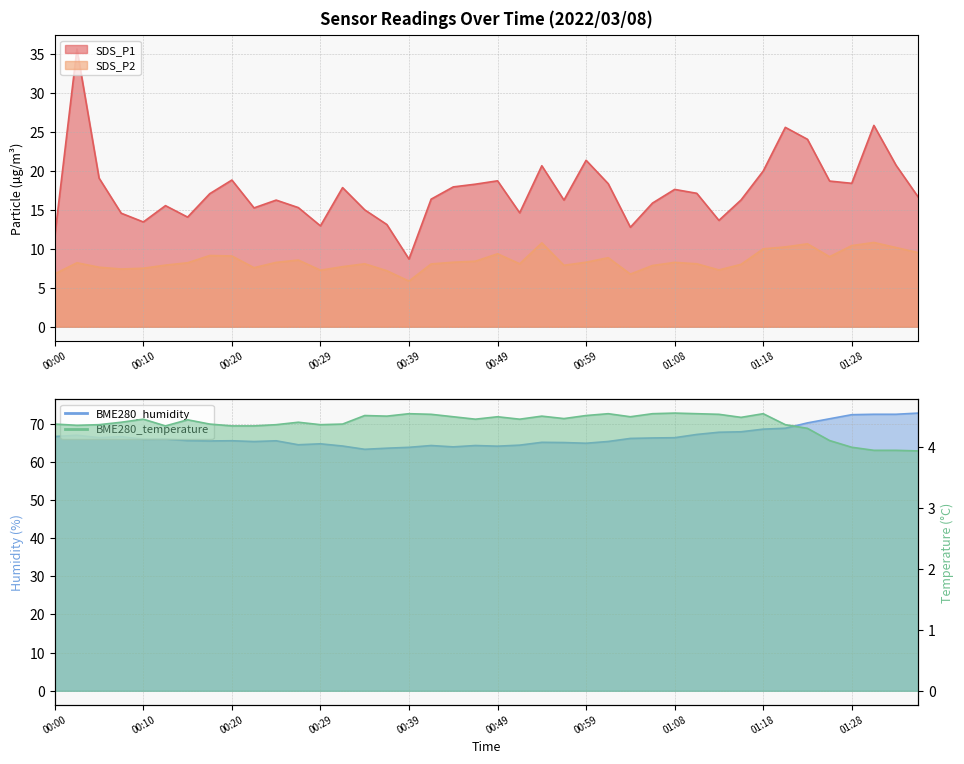

What is the spread (max minus min) of values at 00:32?

59.8